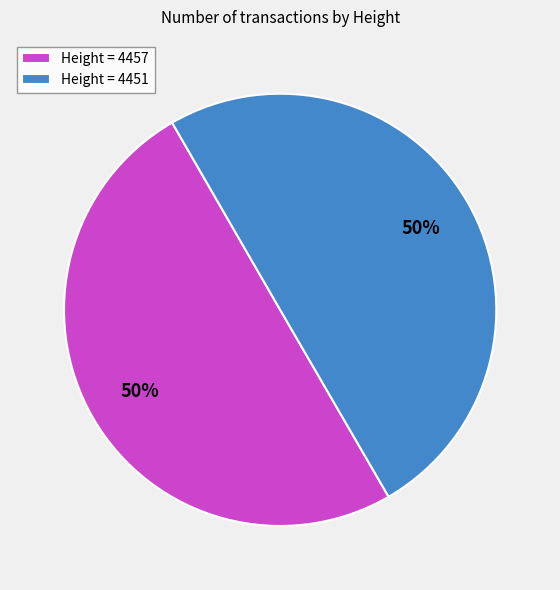

How many segments does this pie chart have?

2